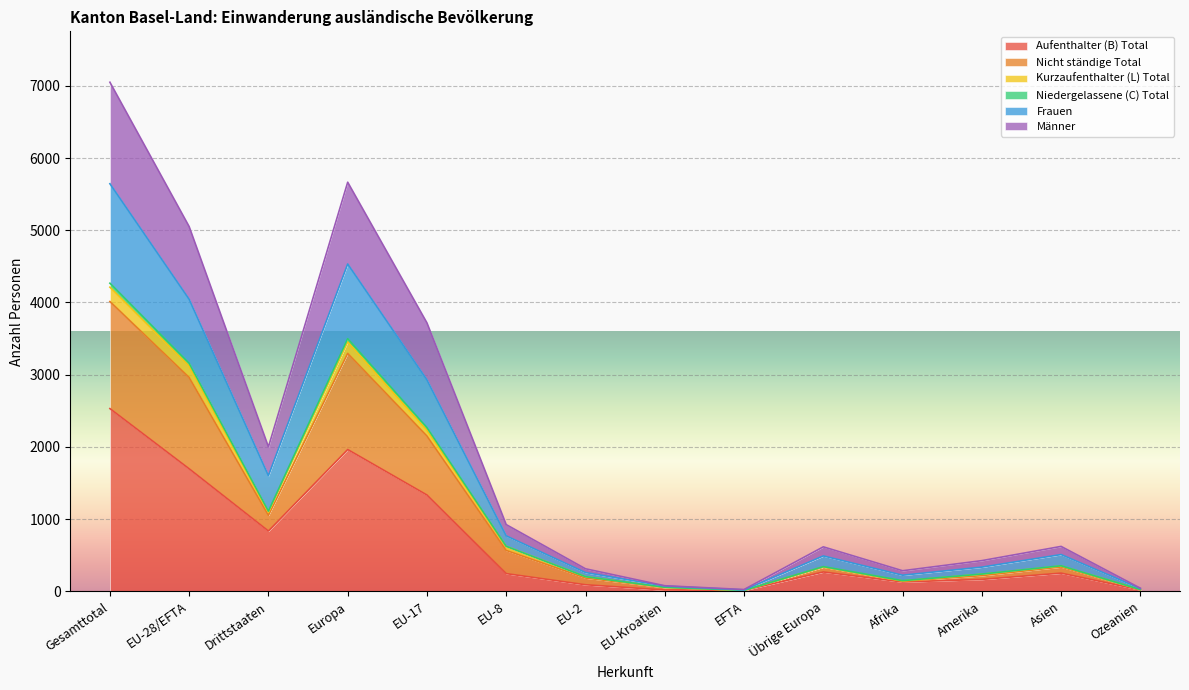

What is the greatest value displayed?

7051